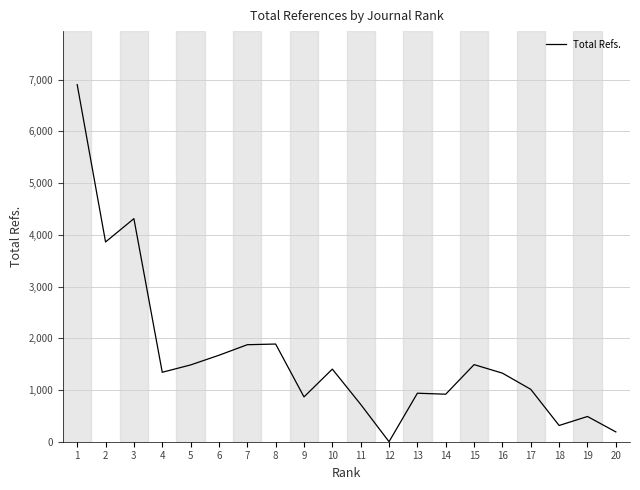

What is the difference between the maximum and second lowest values?

6715